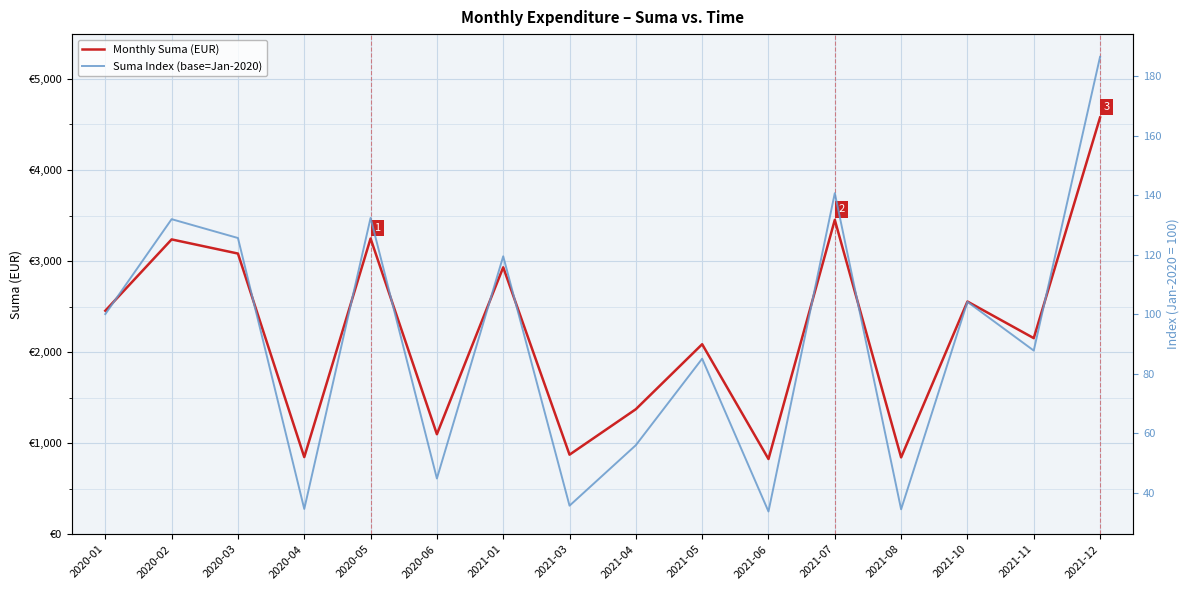

True or false: Suma Index (base=Jan-2020) and Monthly Suma (EUR) intersect in this chart.

False